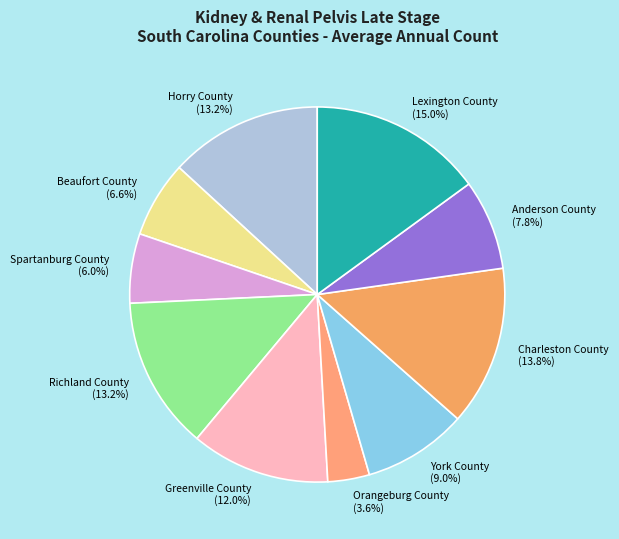

To the nearest percent, what percentage of the pie is Orangeburg County?

4%